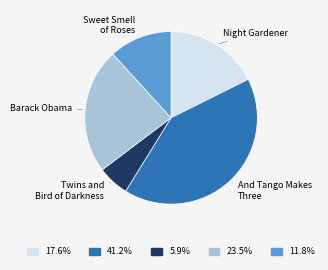

Is there any slice that represents more than half of the pie?

No